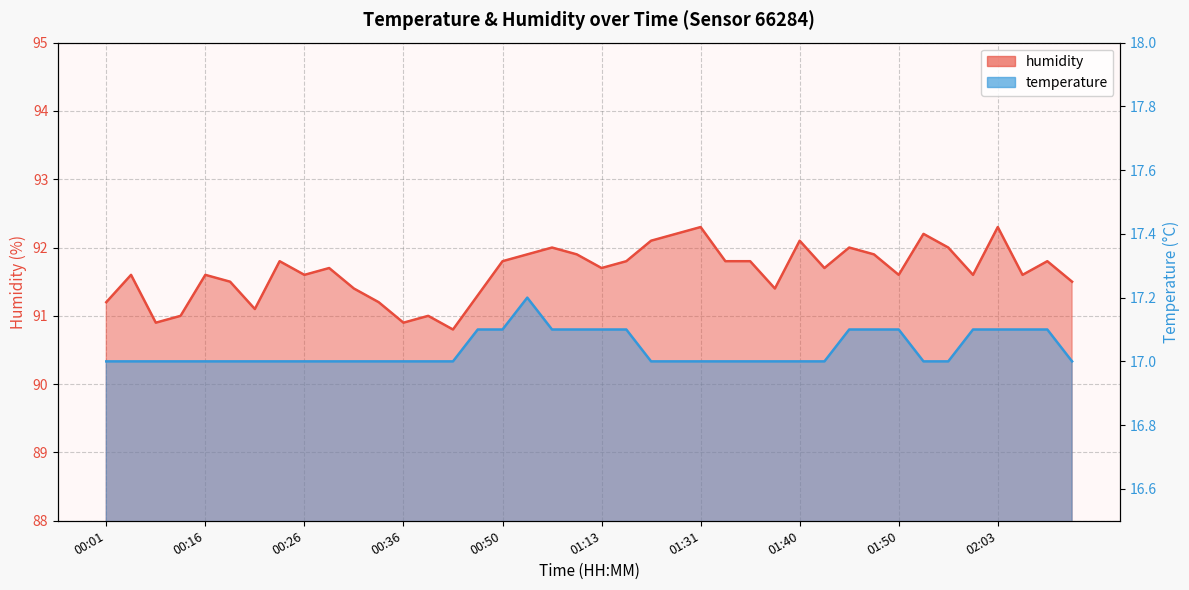

What is the sum of all humidity values?

3665.6